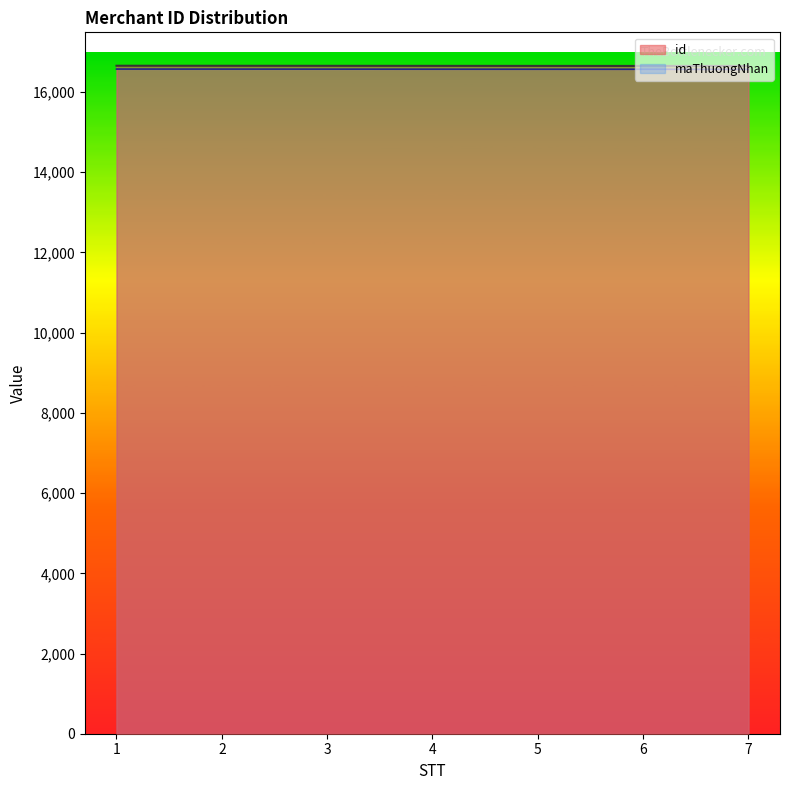

How many lines are shown in the chart?

2